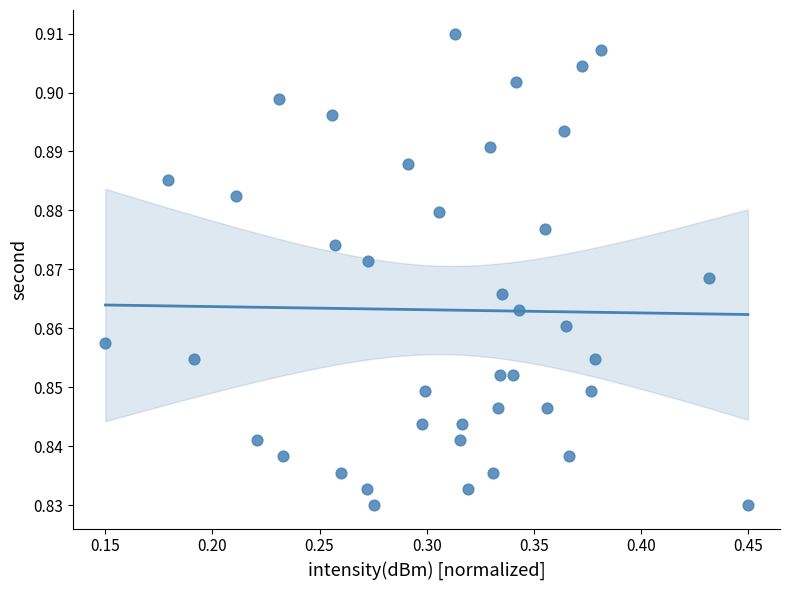

What is the range of X values (max minus min)?

0.3